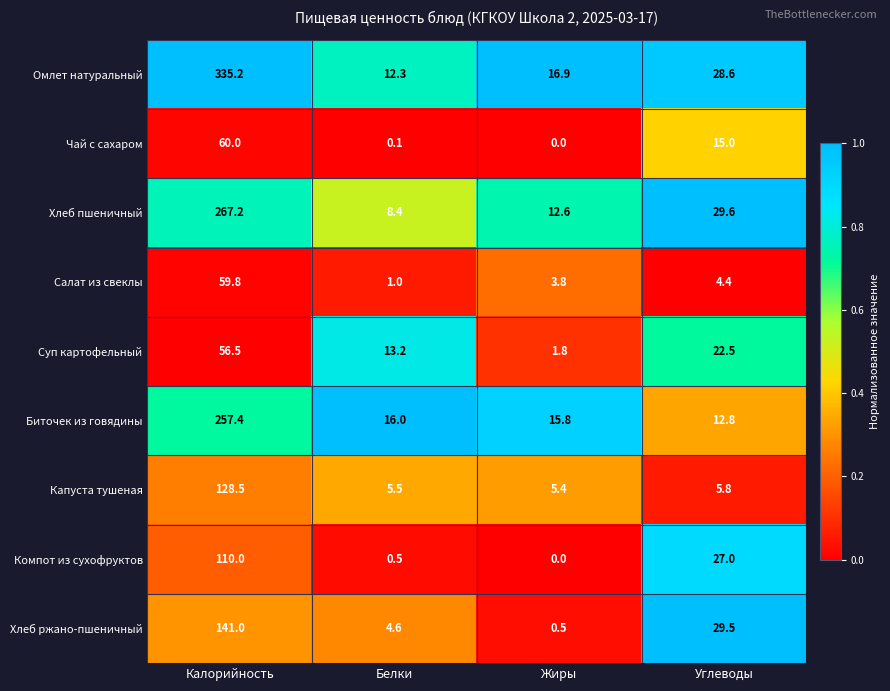

Where is Салат из свеклы nearest to the value 30?

Углеводы